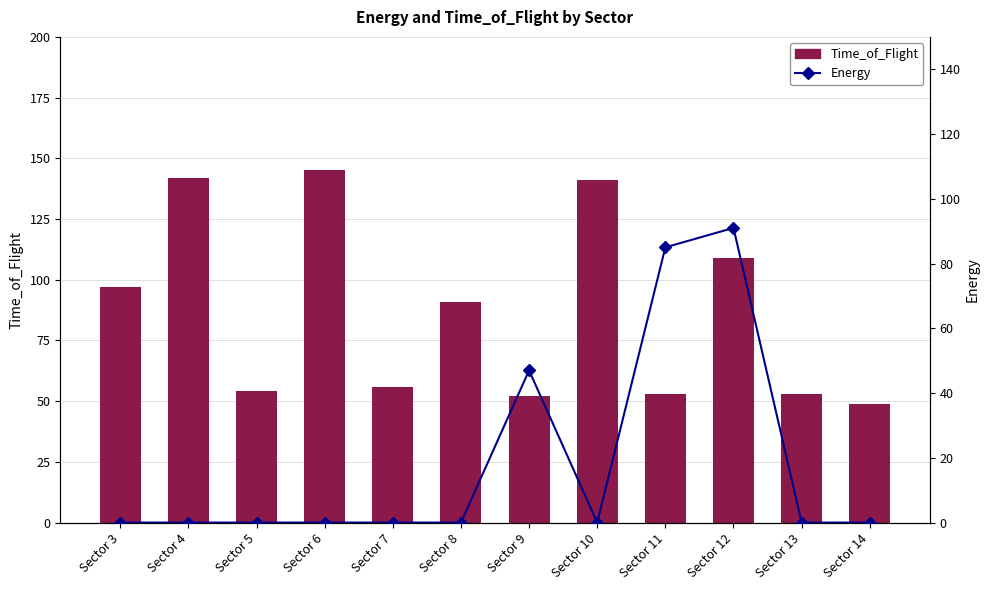

Which series has the largest total across all categories?

Time_of_Flight